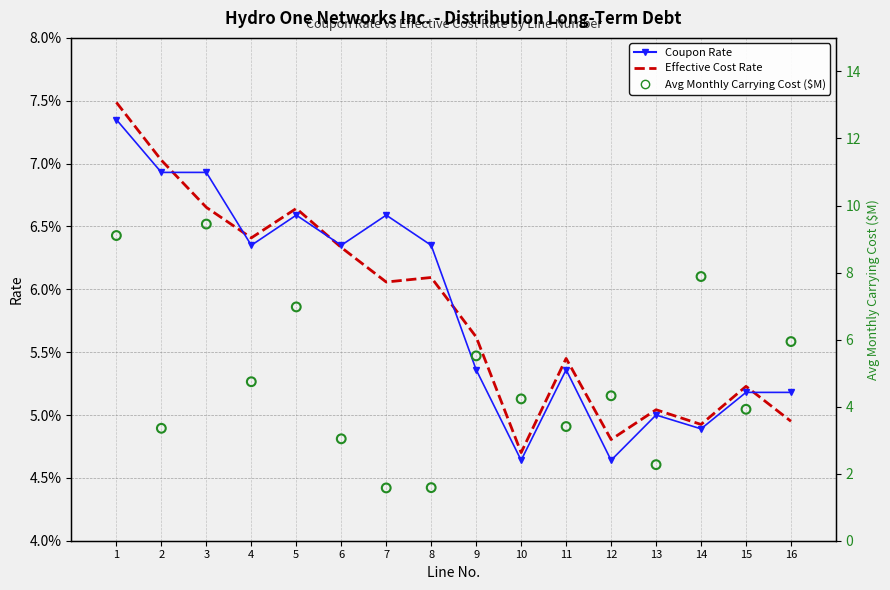

At how many categories does at least one series exceed 6?

4